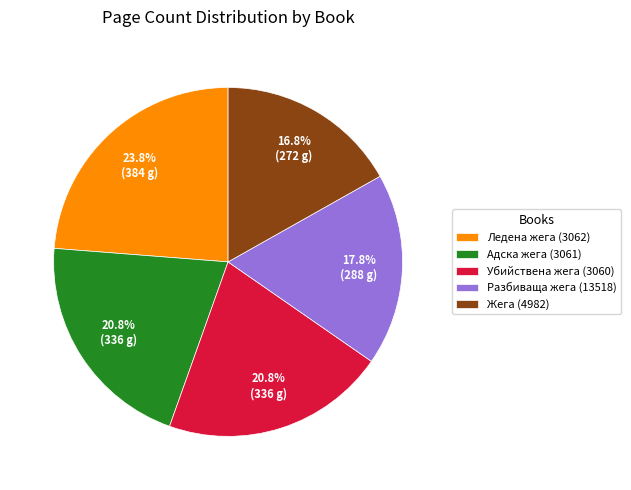

True or false: Убийствена жега (3060) accounts for 21% of the total.

True